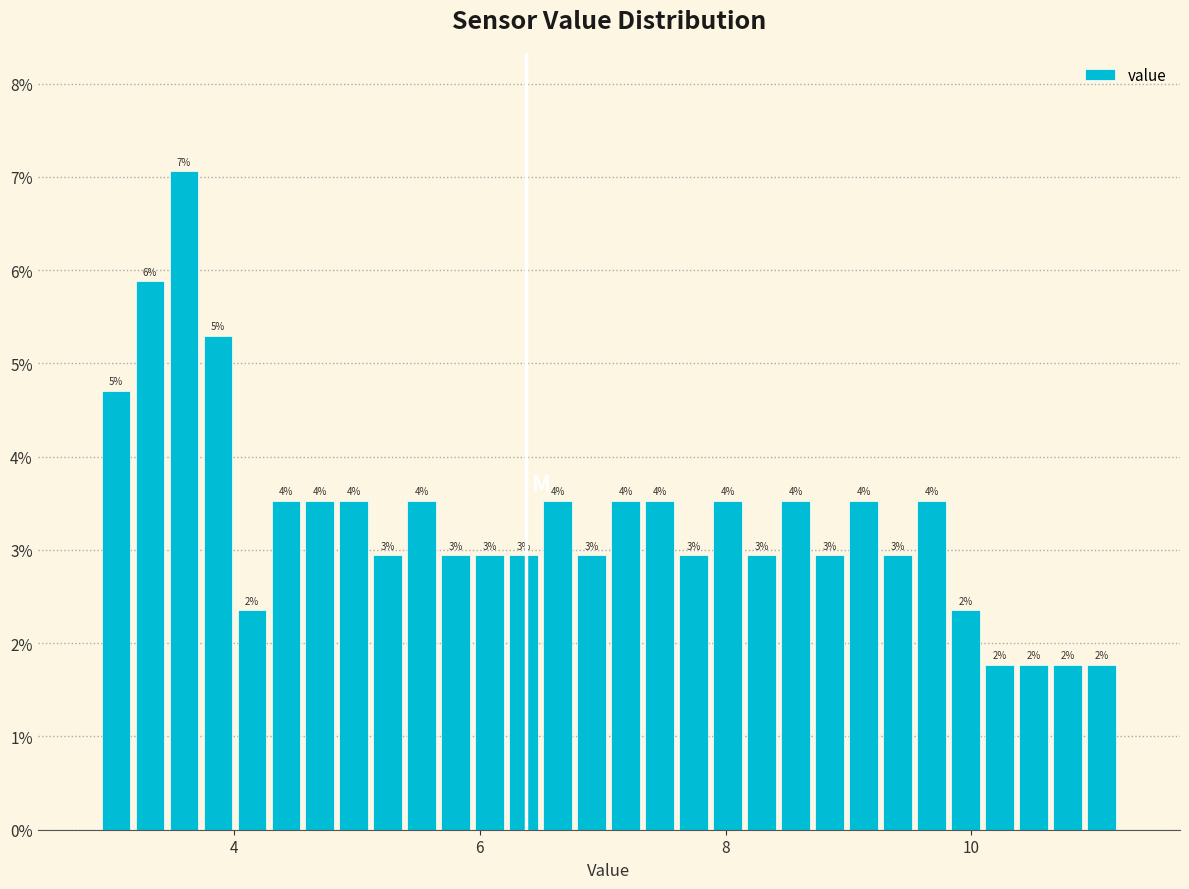

Read against the x-axis, roughly where is the centre of the tallest bar?

3.6